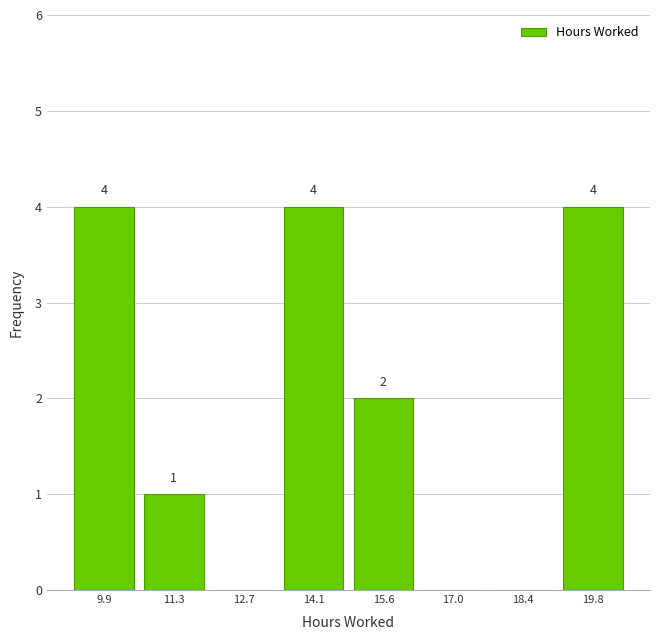

Reading left to right, what are all the values shown in this chart?

9.9=4	11.3=1	12.7=0	14.1=4	15.6=2	17.0=0	18.4=0	19.8=4